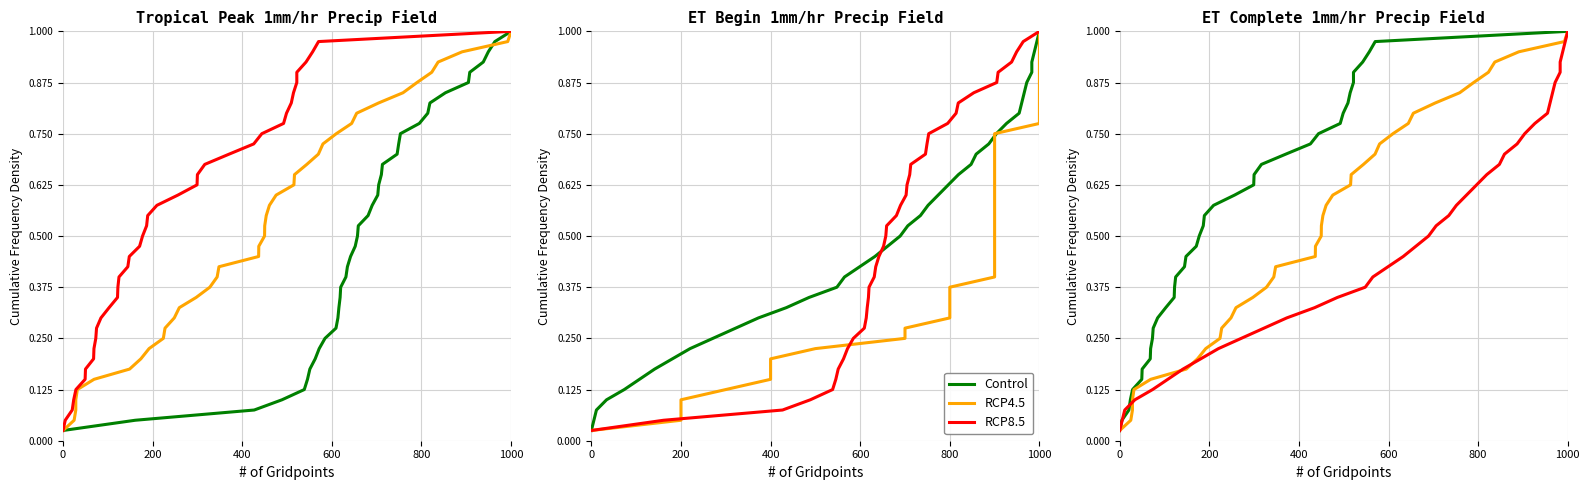

At how many categories does at least one series exceed 0?

40